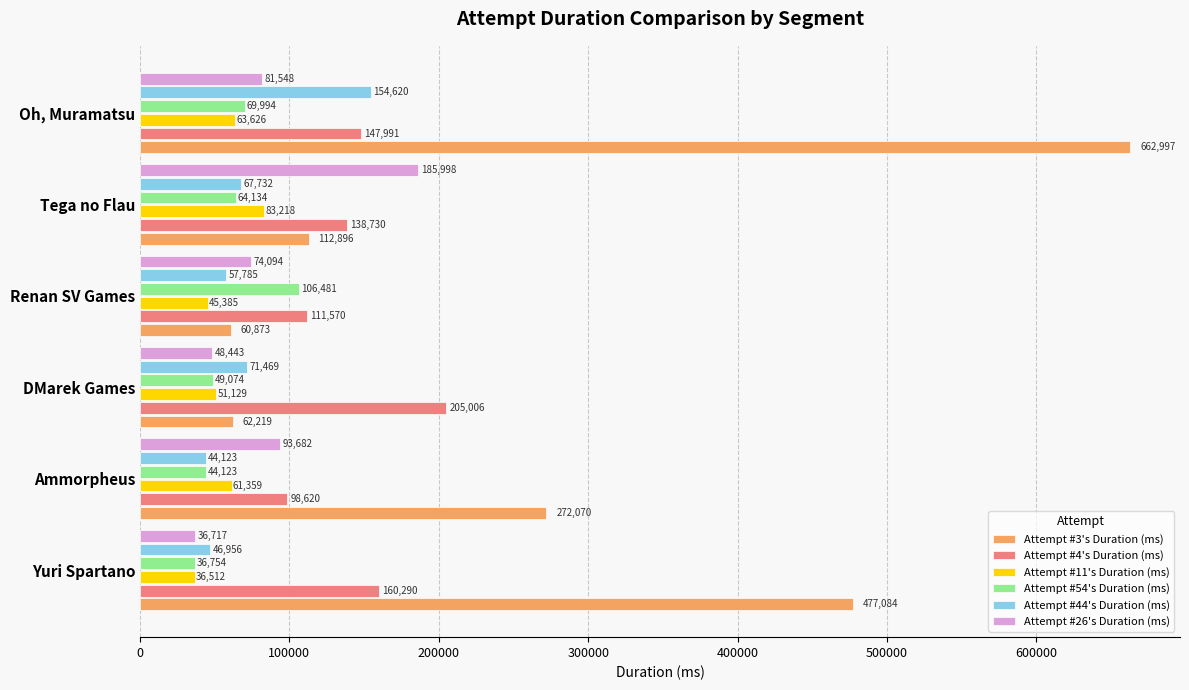

What is the average value of the Attempt #54's Duration (ms) series?

61760